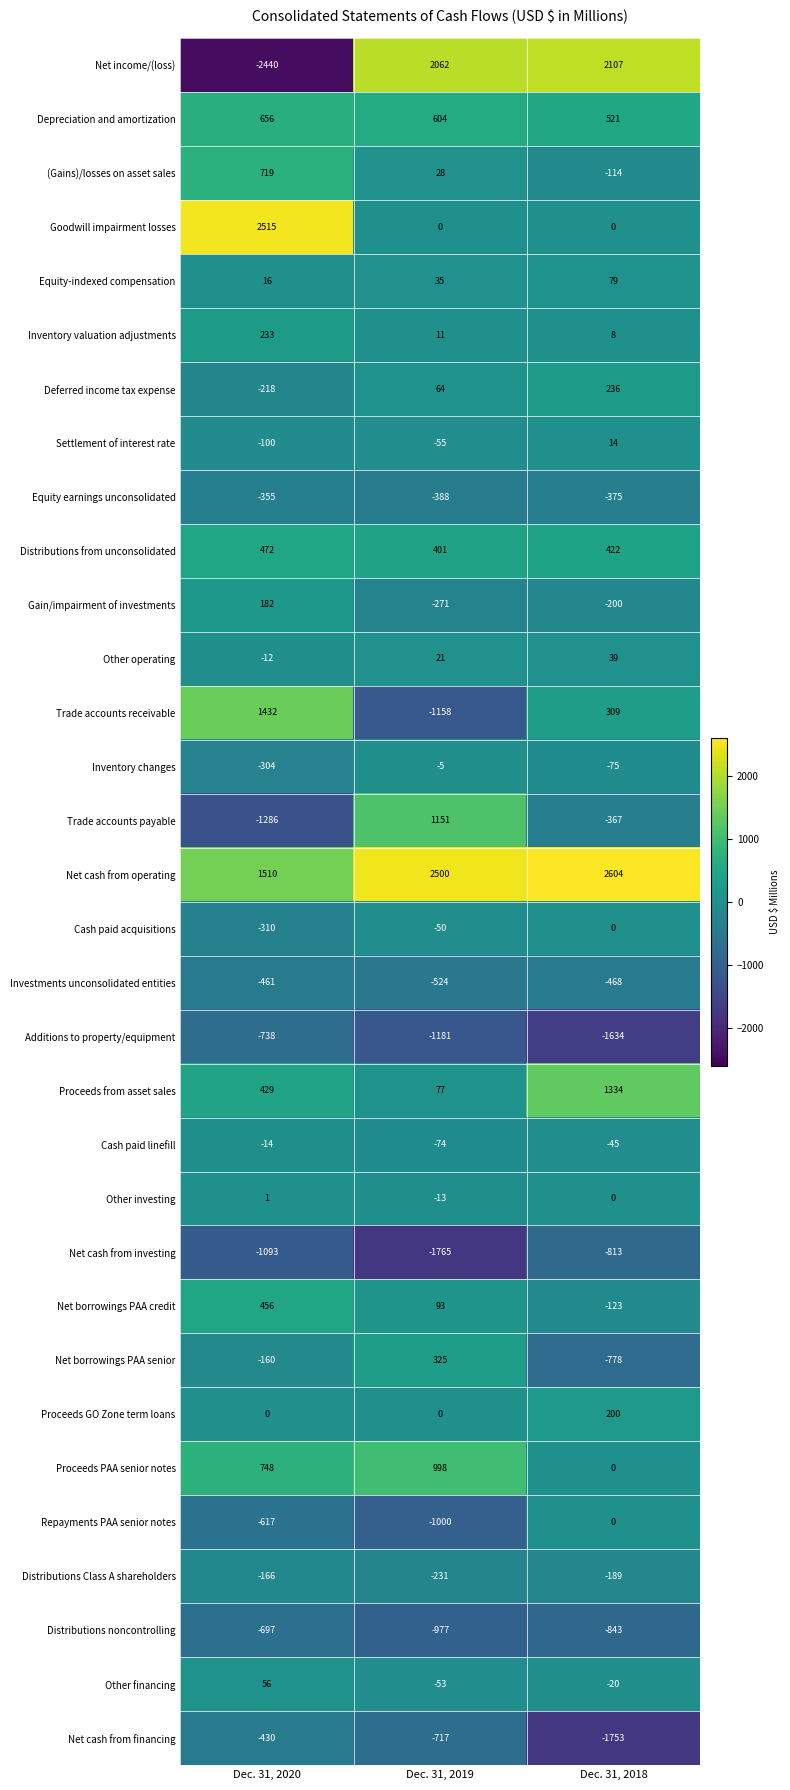

Rank the categories by Distributions noncontrolling value from highest to lowest.

Dec. 31, 2020, Dec. 31, 2018, Dec. 31, 2019